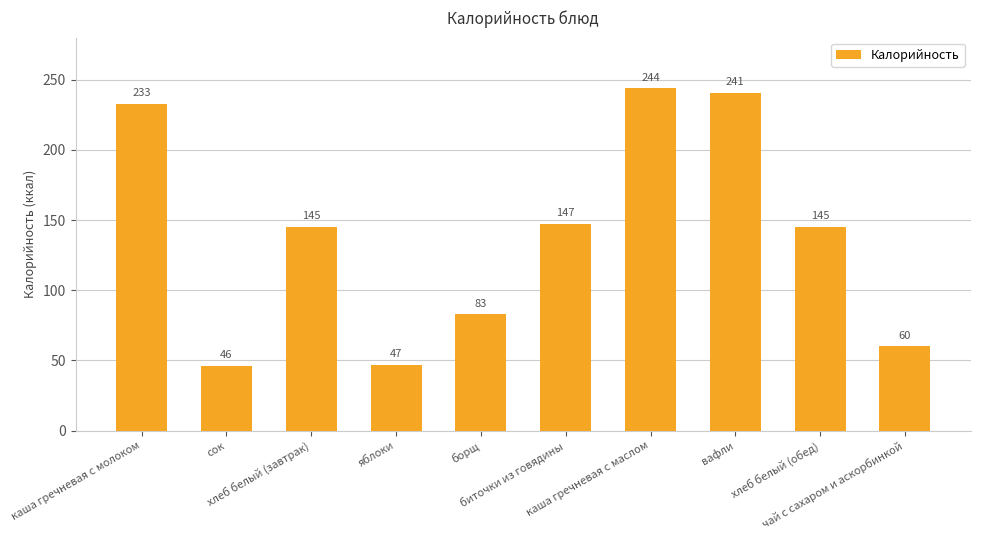

At which label does the data first exceed 145?

каша гречневая с молоком